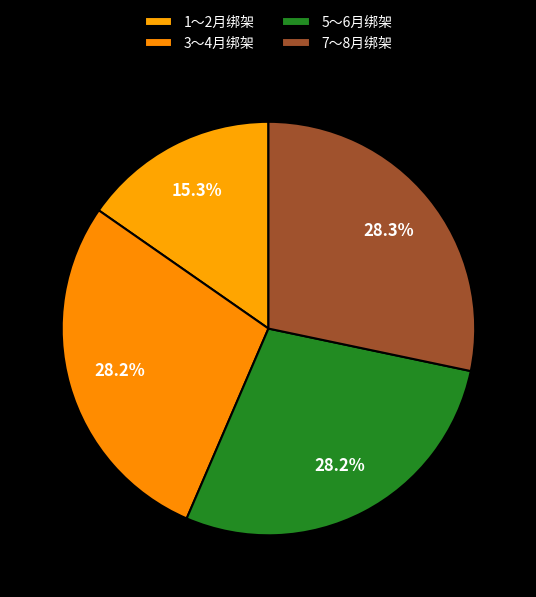

Rank the categories by value from lowest to highest.

1～2月绑架, 5～6月绑架, 3～4月绑架, 7～8月绑架